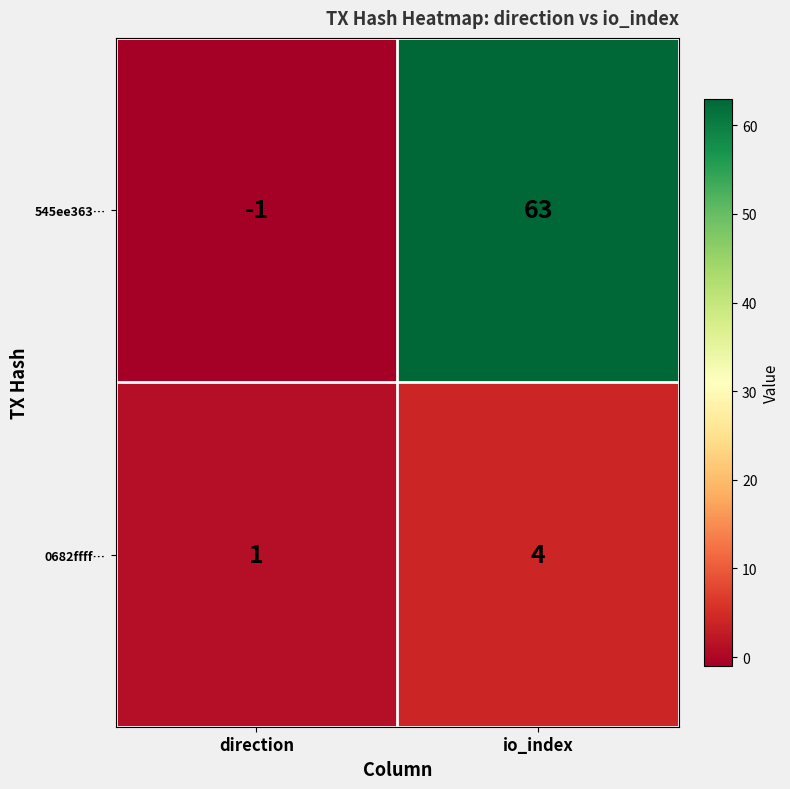

True or false: 0682ffff… has a value of 4 at io_index.

True